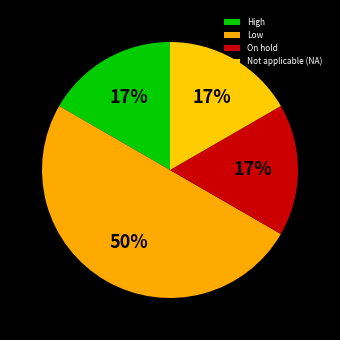

How many slices are in this pie chart?

4